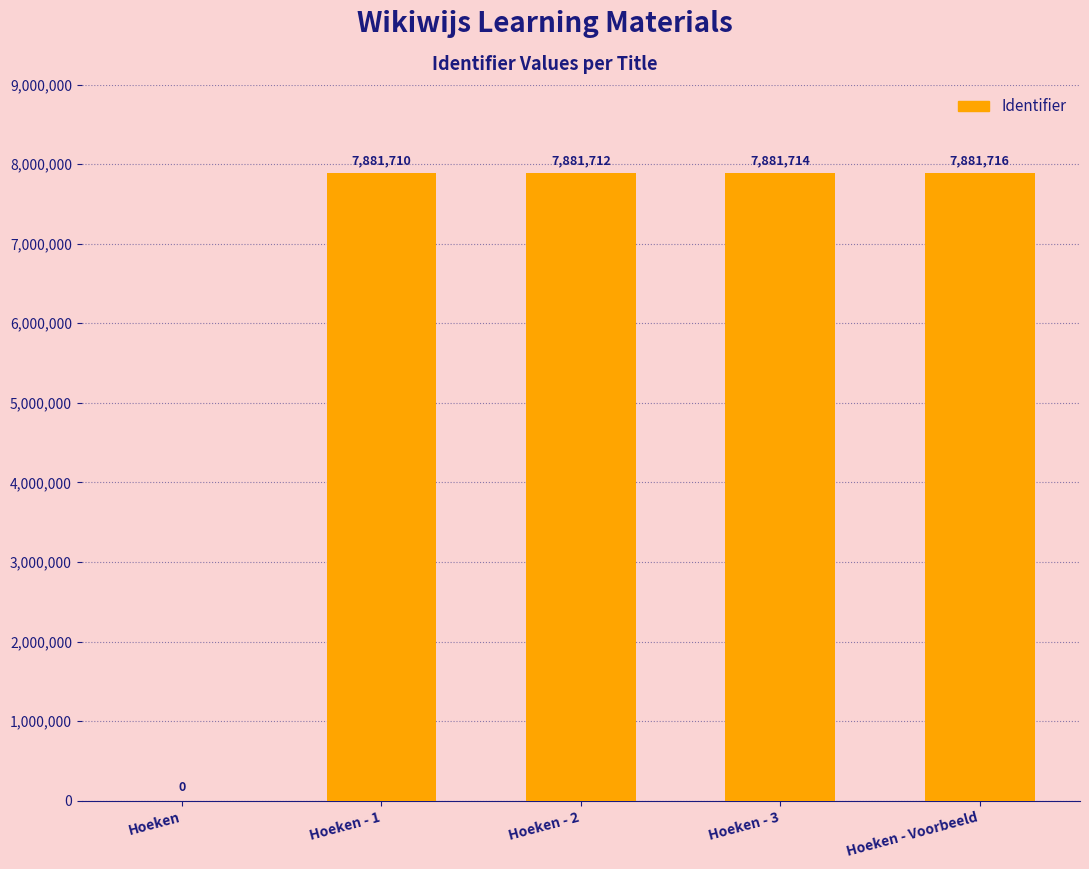

Reading right to left, extract all data points from this chart.

Hoeken - Voorbeeld=7881716	Hoeken - 3=7881714	Hoeken - 2=7881712	Hoeken - 1=7881710	Hoeken=0